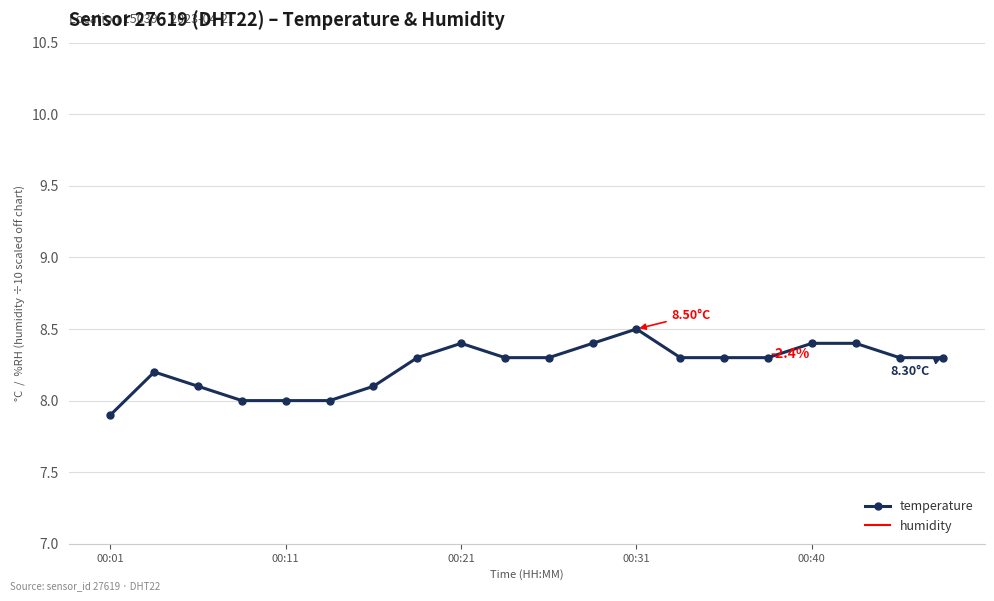

What are all the series names shown in the legend?

temperature, humidity